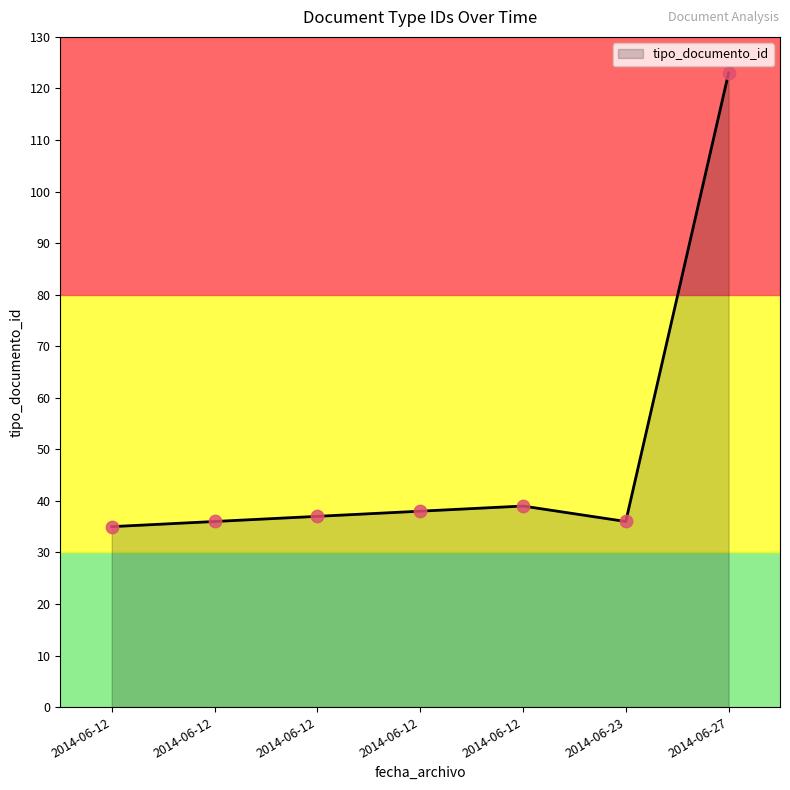

How many distinct data groups are displayed?

1